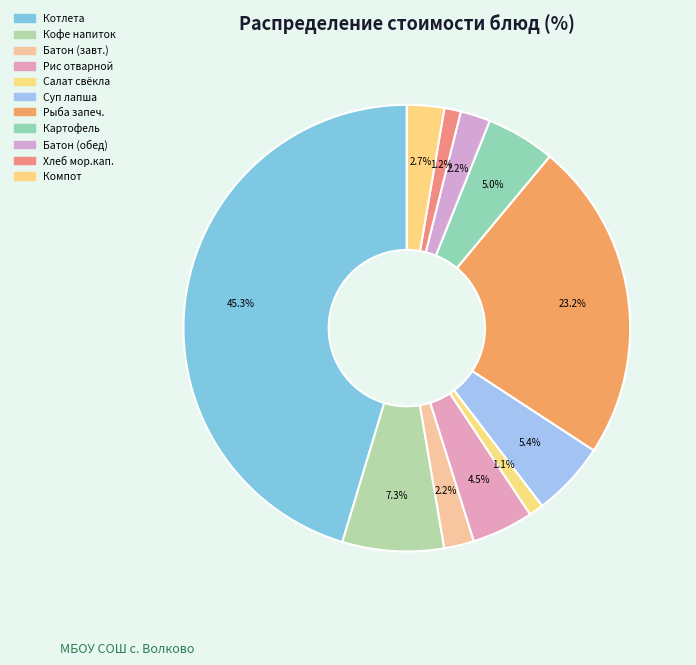

Which slice is the largest?

Котлета говяжья